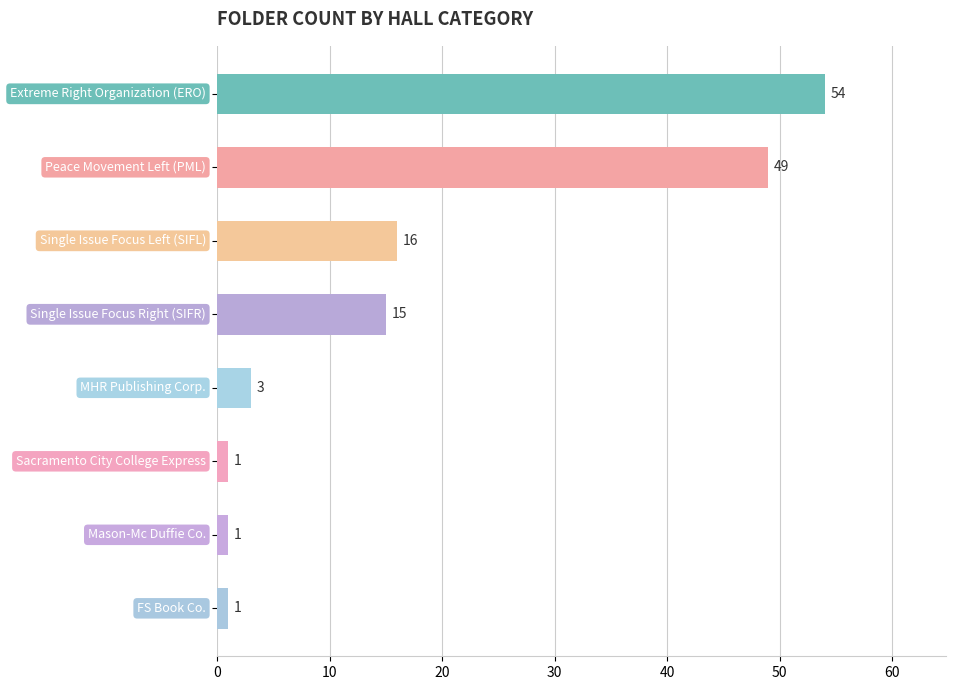

What is the greatest value displayed?

54